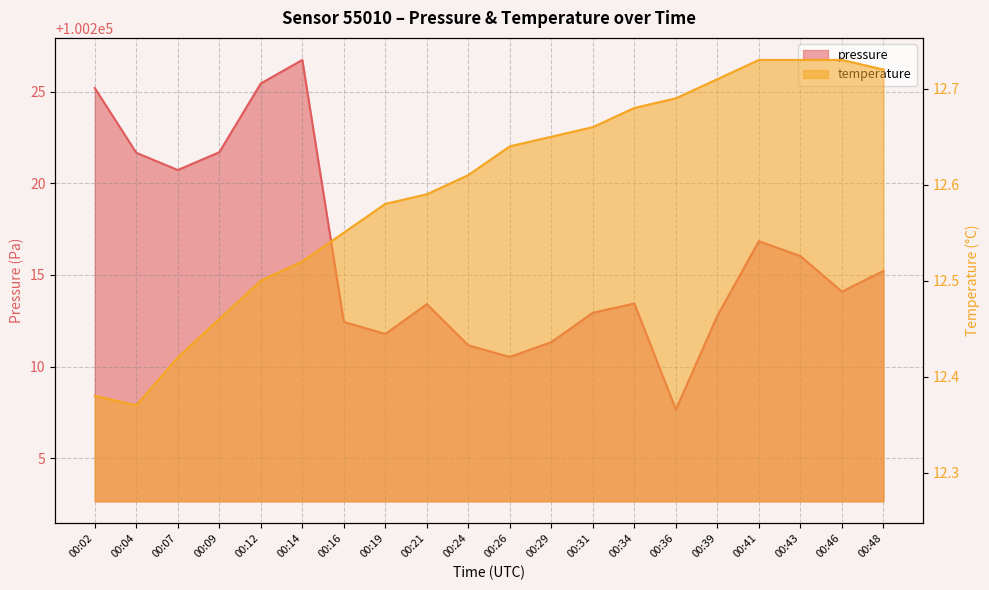

What is the difference between the maximum and second lowest values in the temperature series?

0.3